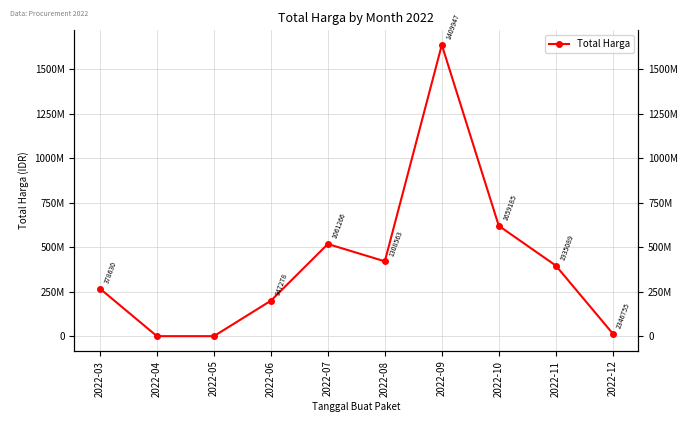

How many data points are less than 396860000?

5